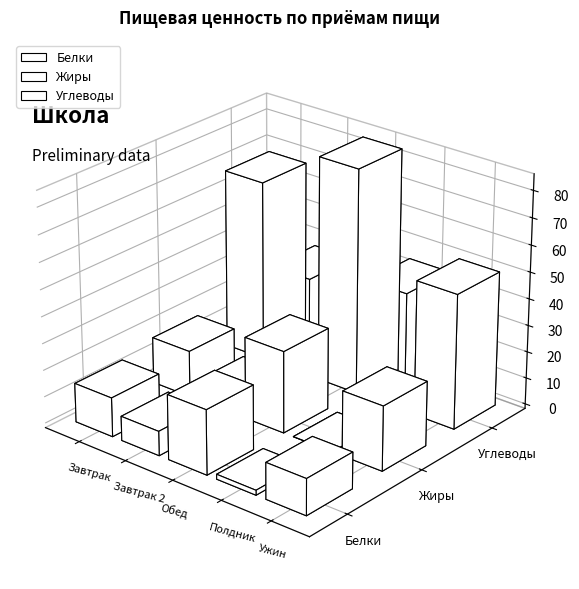

Is the value of Белки at Завтрак greater than the value of Жиры at Полдник?

Yes